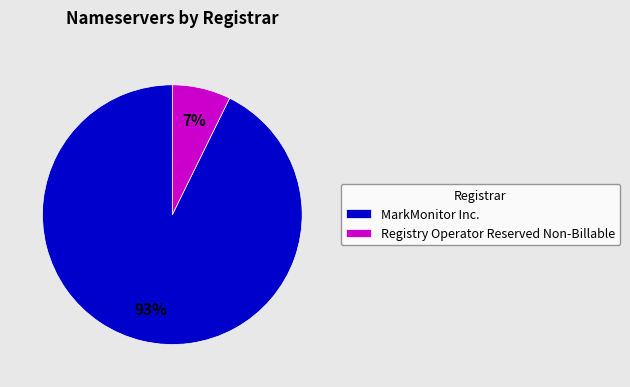

True or false: MarkMonitor Inc. accounts for 99% of the total.

False